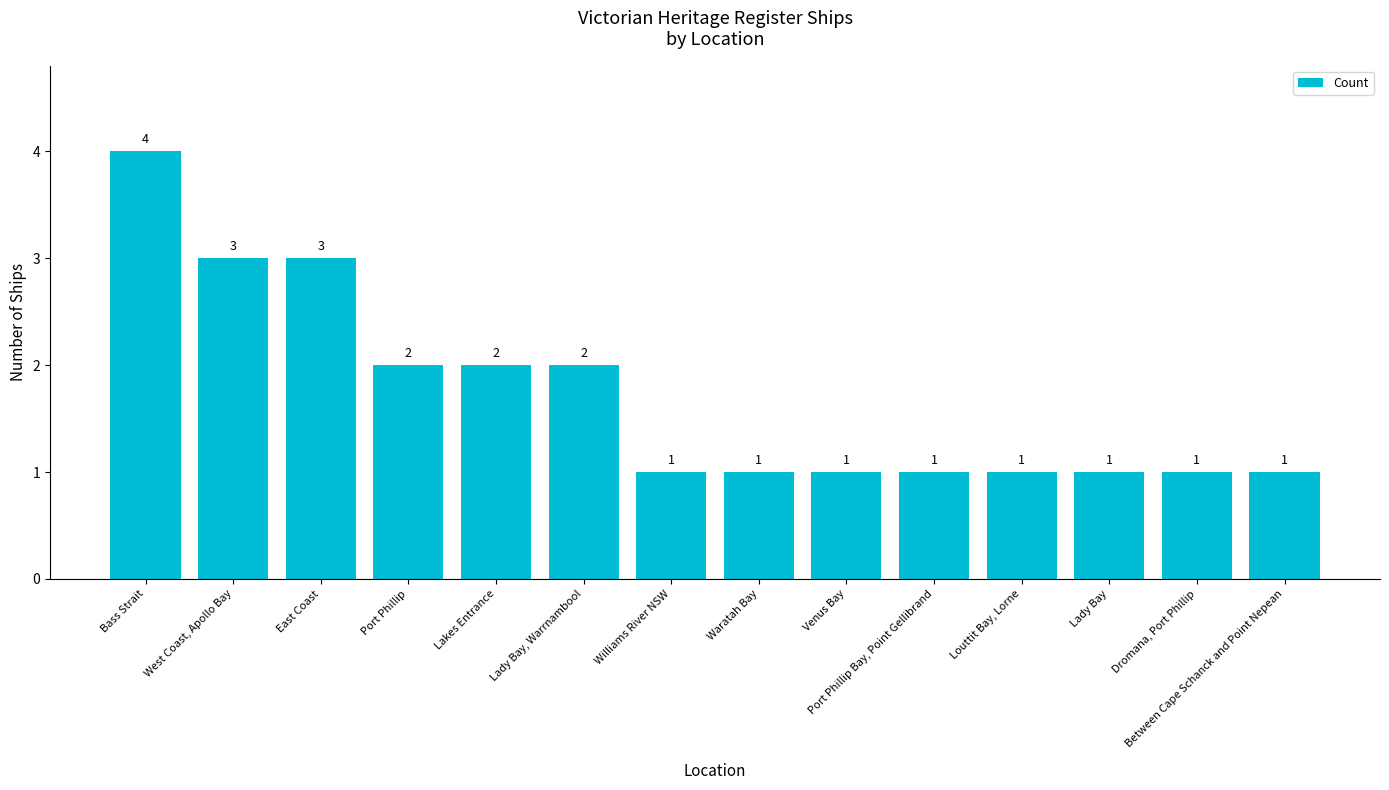

What is the maximum value shown in the chart?

4